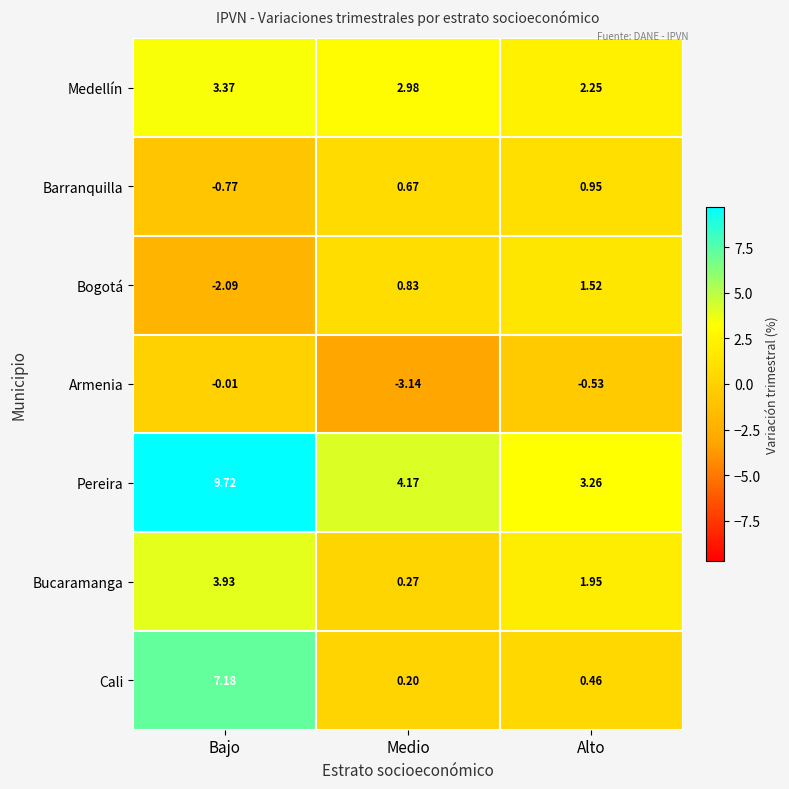

Which series has the largest range (max minus min)?

Cali